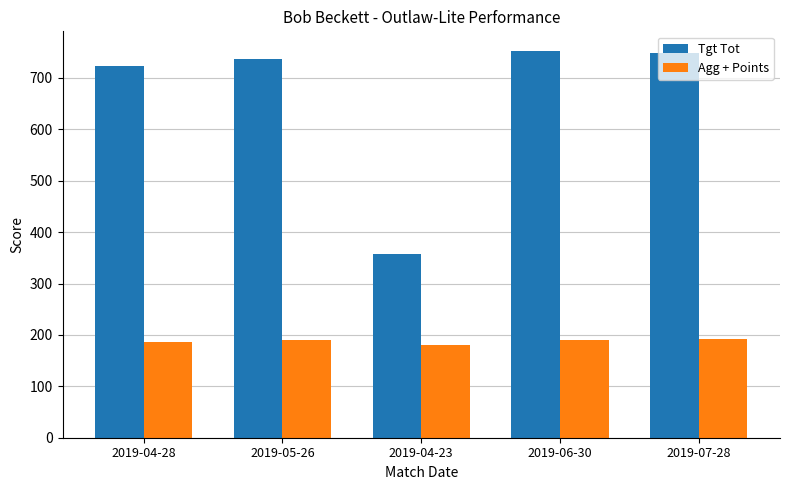

Which category has the lowest value in the Tgt Tot series?

2019-04-23